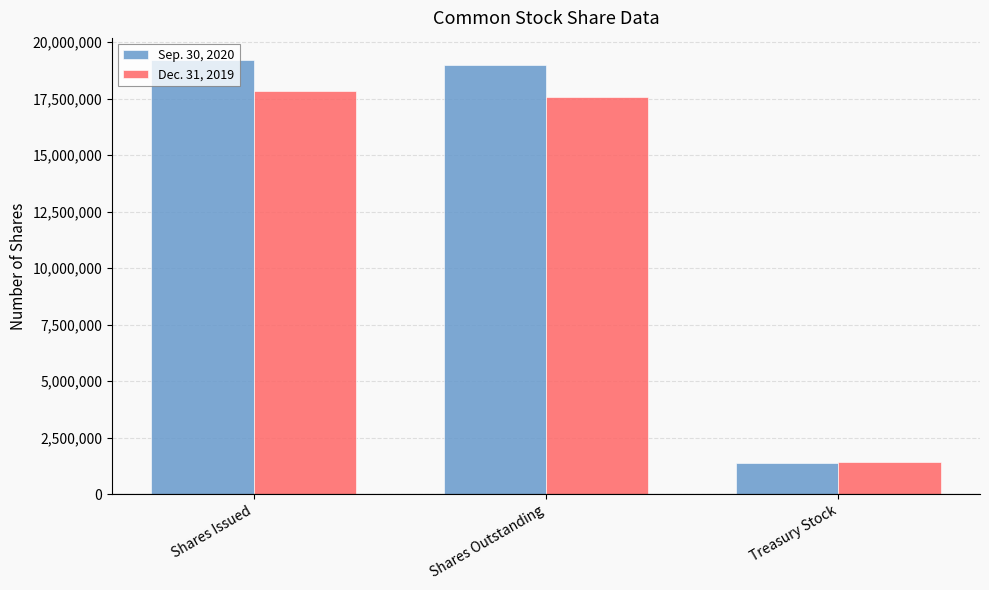

Is the value of Dec. 31, 2019 at Shares Issued greater than the value of Sep. 30, 2020 at Shares Outstanding?

No